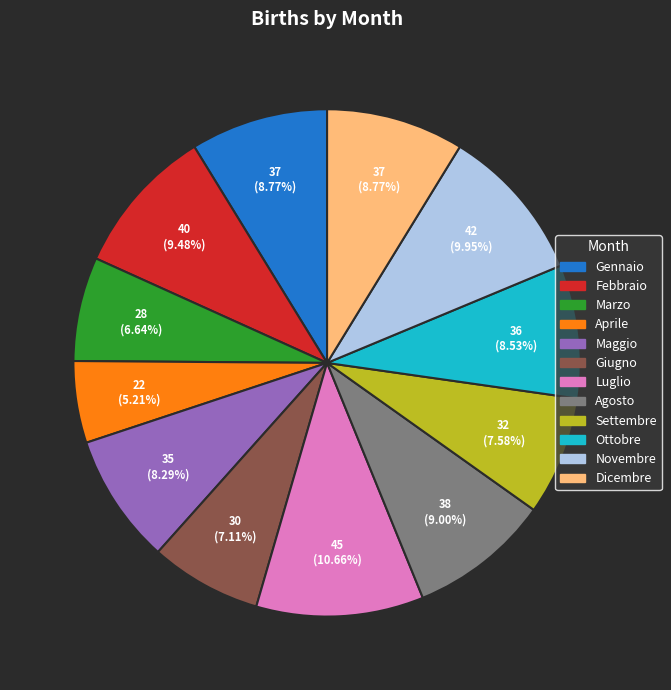

Which slice is the smallest?

Aprile